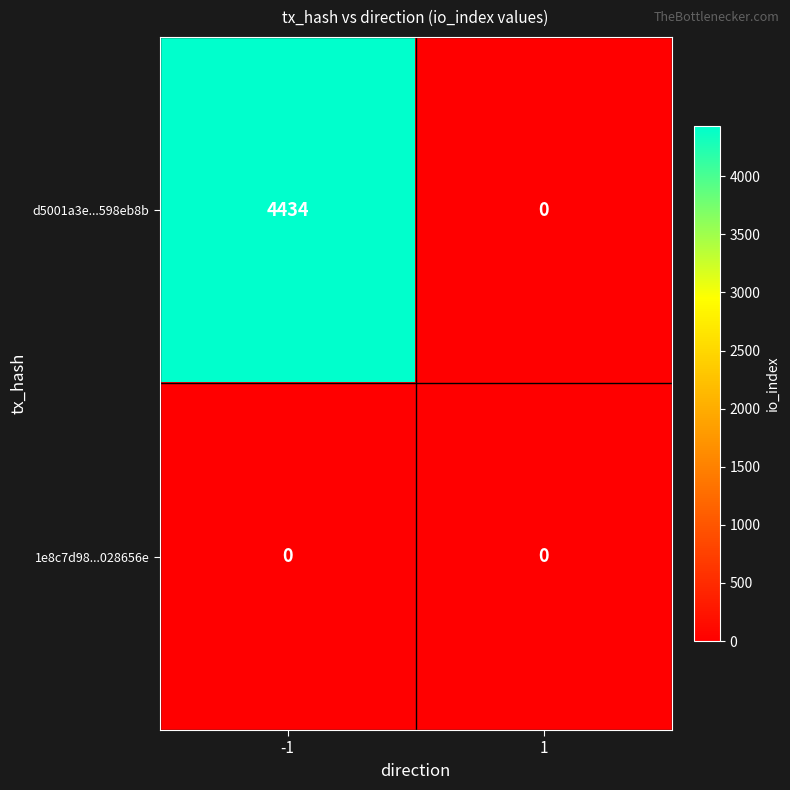

Which series has the widest spread of values?

d5001a3e...598eb8b